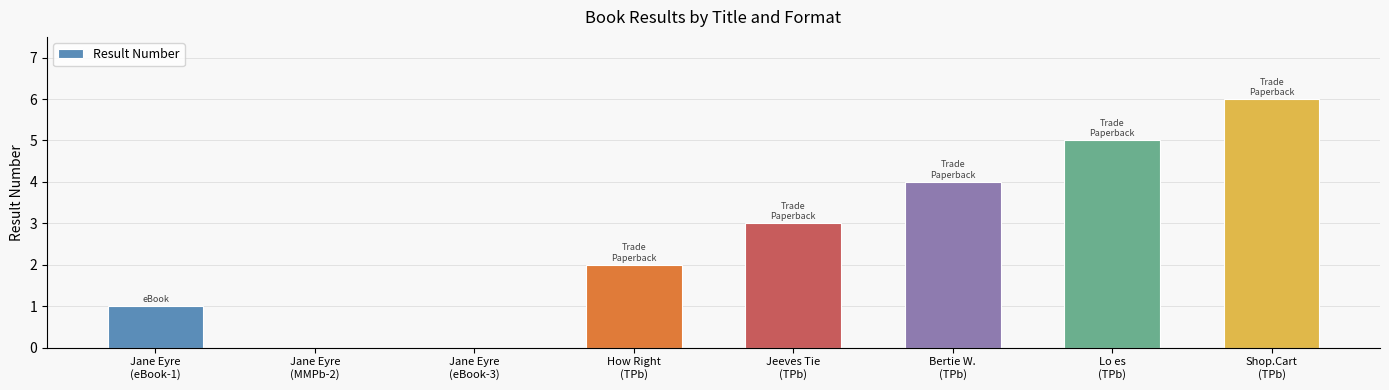

How many categories are shown in the chart?

8